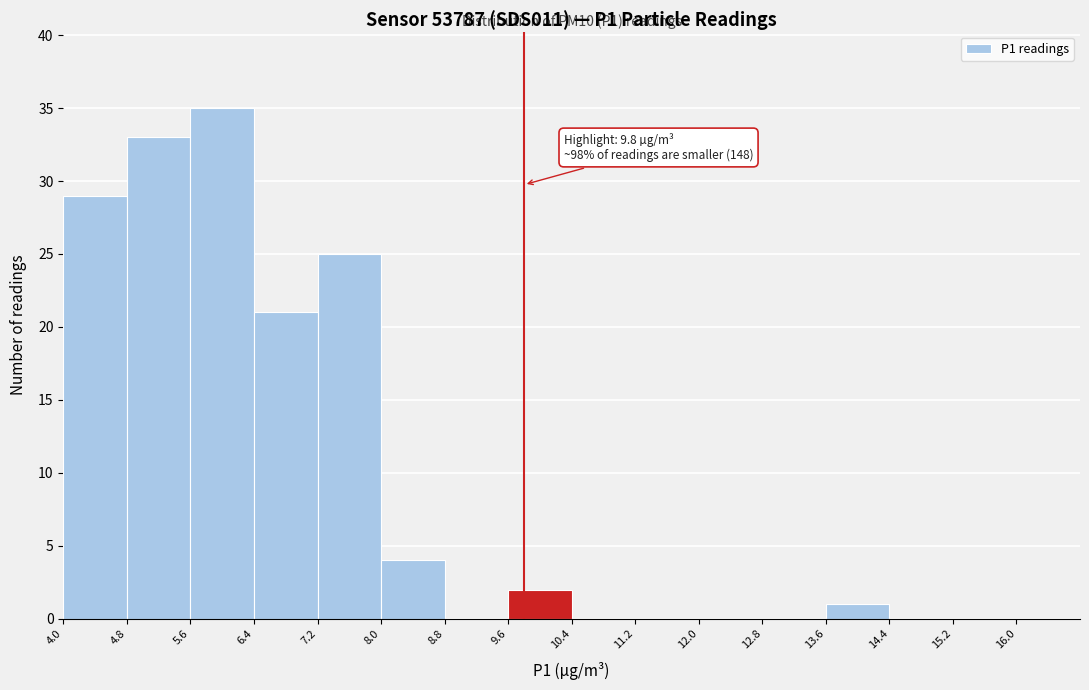

Over which range of the x-axis is the bar tallest?

5.6 to 6.4